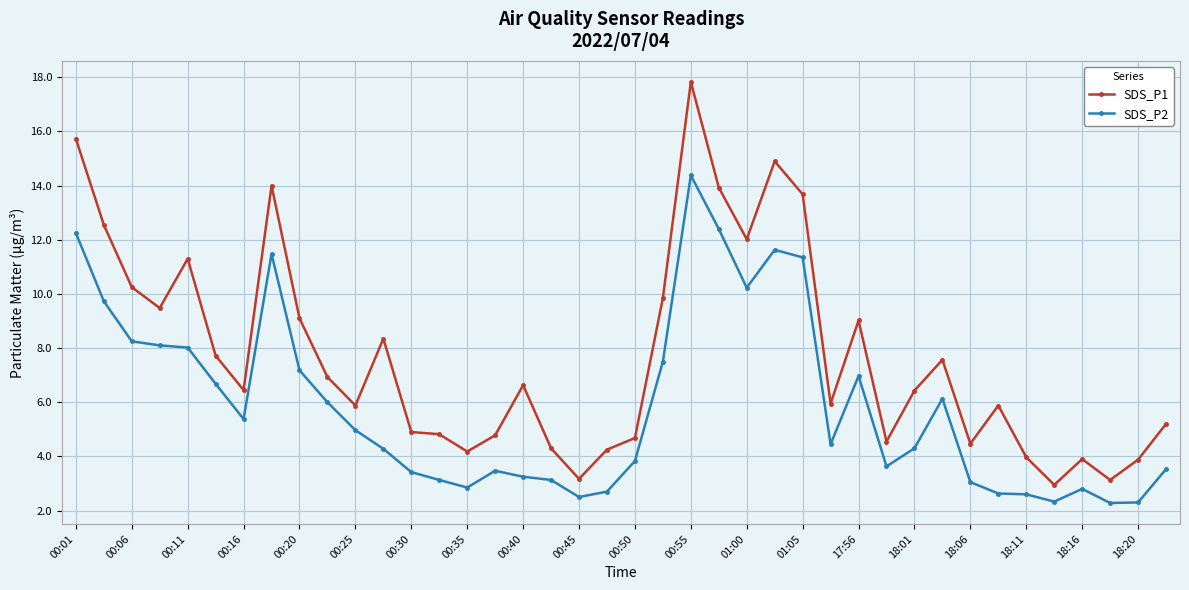

How many lines are shown in the chart?

2